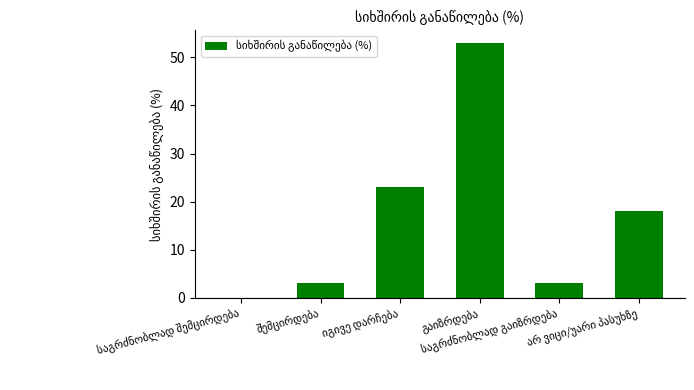

Are the bars horizontal?

No